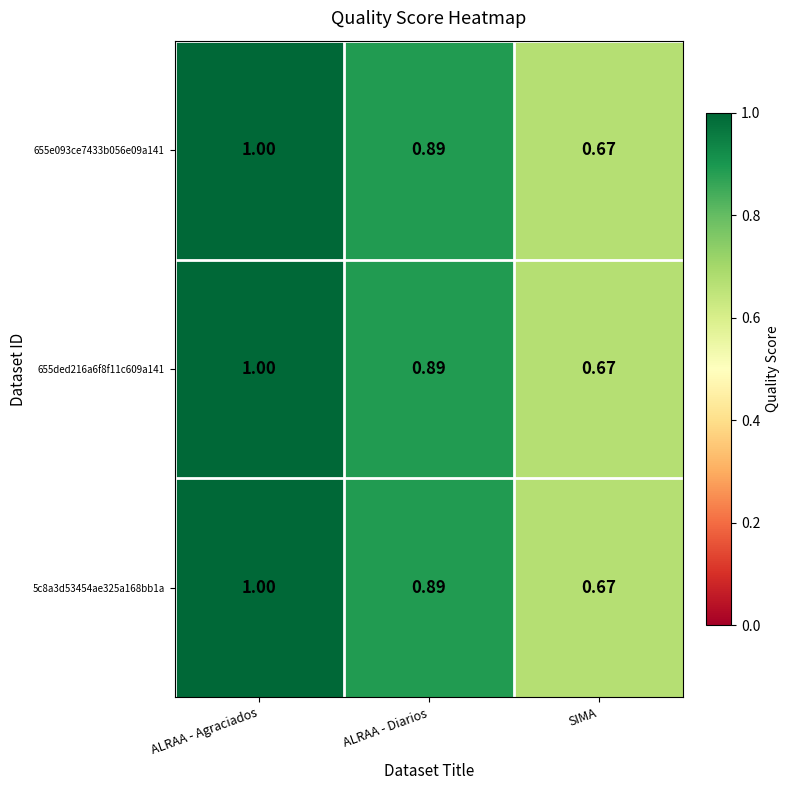

At which category is the sum across all series the highest?

ALRAA - Agraciados